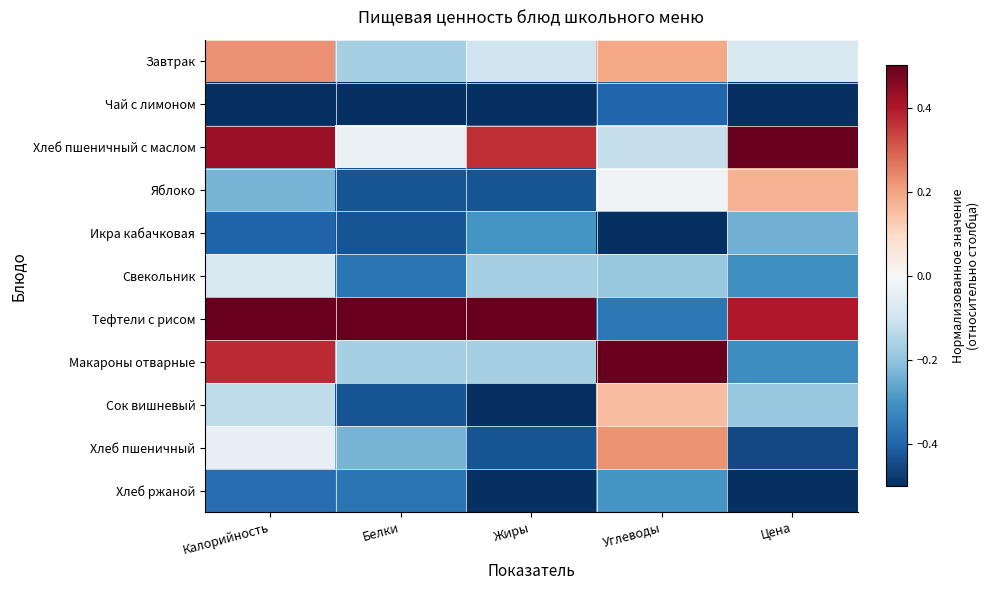

Which label corresponds to the largest value in the chart?

Цена